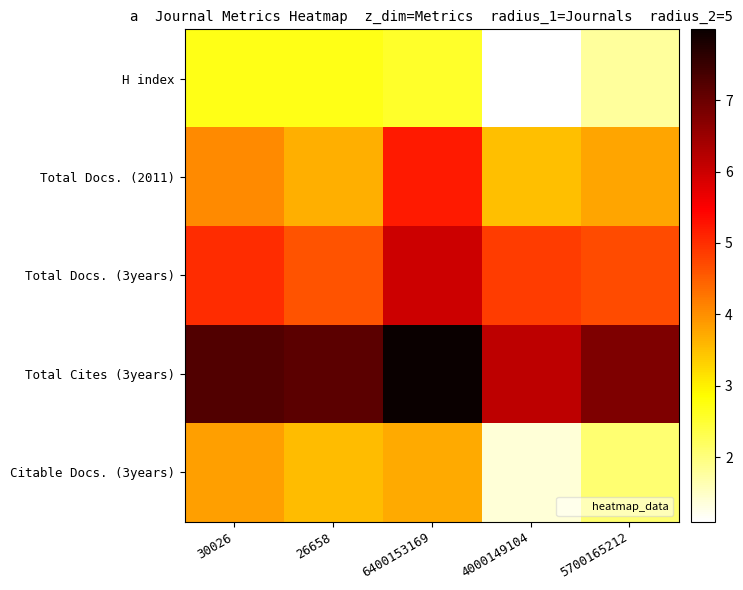

Reading left to right, list all the values displayed in this chart.

H index: 30026=2.7	26658=2.7	6400153169=2.6	4000149104=1.1	5700165212=1.8
Total Docs. (2011): 30026=4.1	26658=3.7	6400153169=5.2	4000149104=3.5	5700165212=3.8
Total Docs. (3years): 30026=5.0	26658=4.6	6400153169=6.0	4000149104=4.9	5700165212=4.7
Total Cites (3years): 30026=7.2	26658=7.2	6400153169=8.0	4000149104=6.1	5700165212=6.8
Citable Docs. (3years): 30026=3.8	26658=3.5	6400153169=3.7	4000149104=1.4	5700165212=2.1